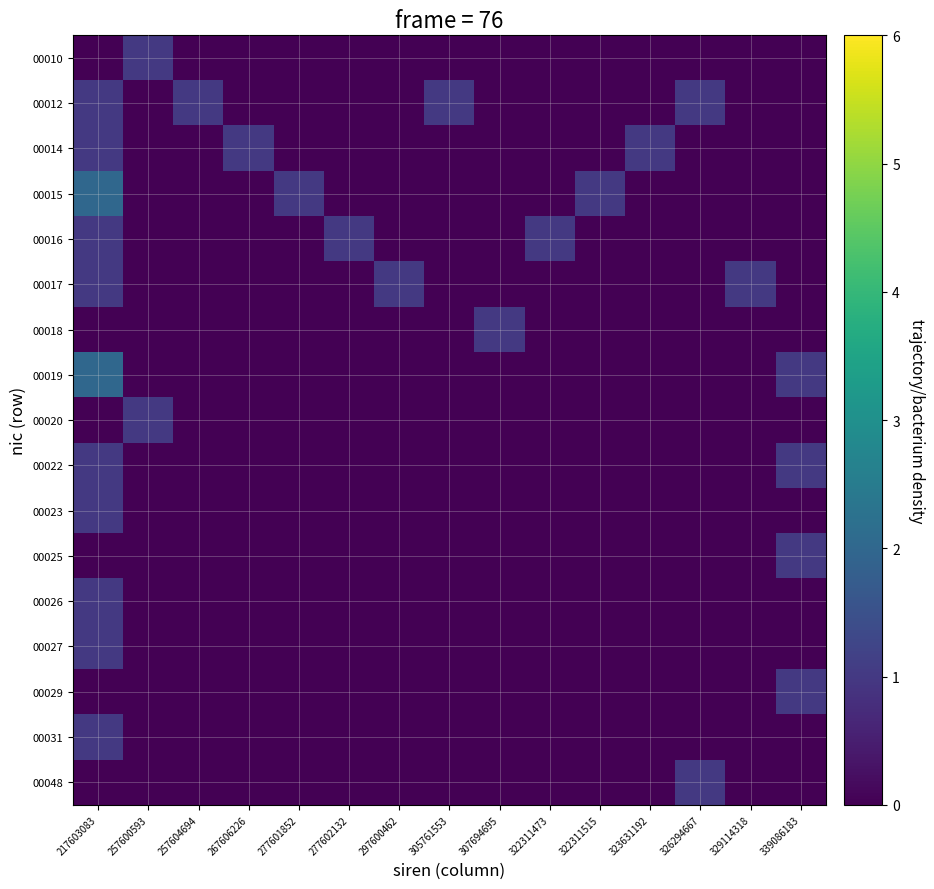

Which has a higher value, 322311515 or 267606226?

322311515